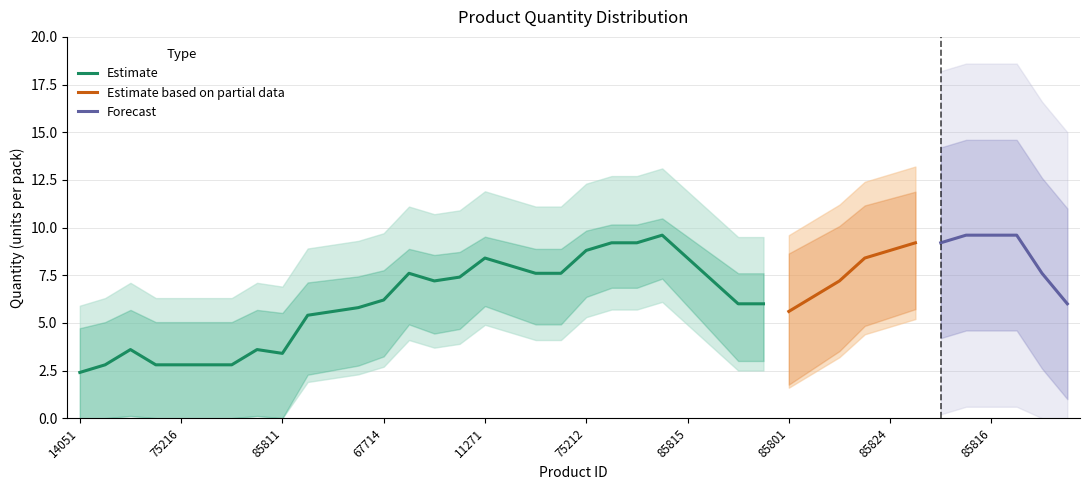

What is the maximum value for Estimate?

9.6